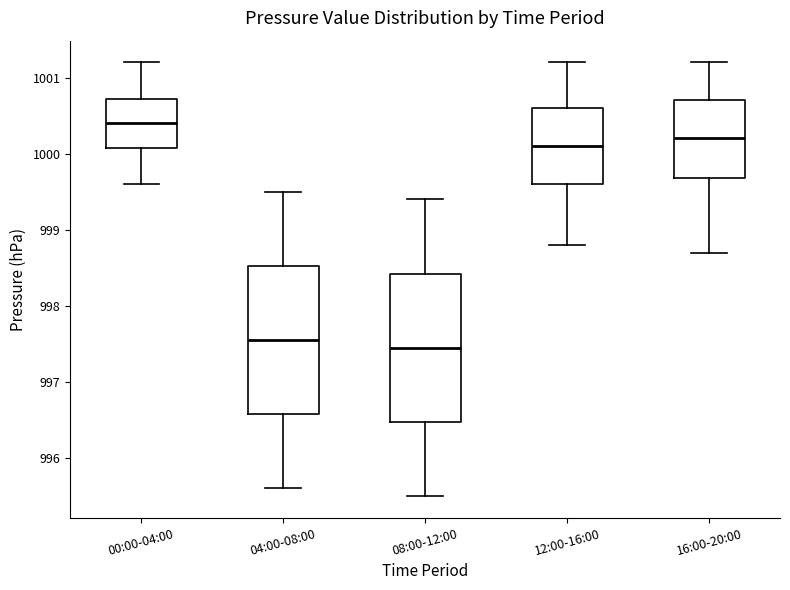

Where is the upper edge of the box for 16:00-20:00 on the y-axis? The values are not printed on the chart, so give them approximately, as read against the axis.

1000.7